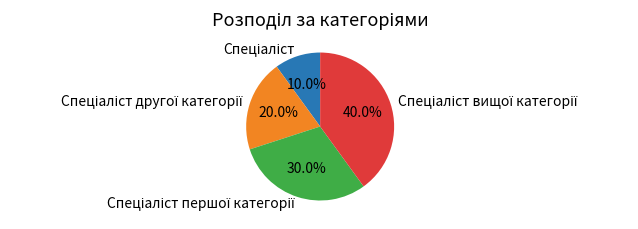

Does any single category account for the majority?

No